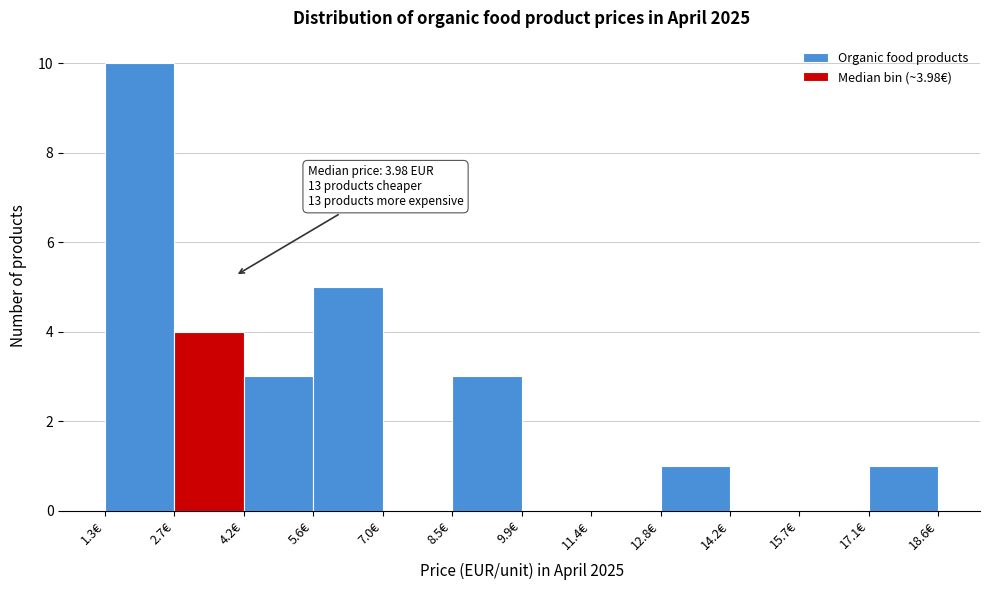

Over which range of the x-axis is the bar tallest?

1.2 to 2.8